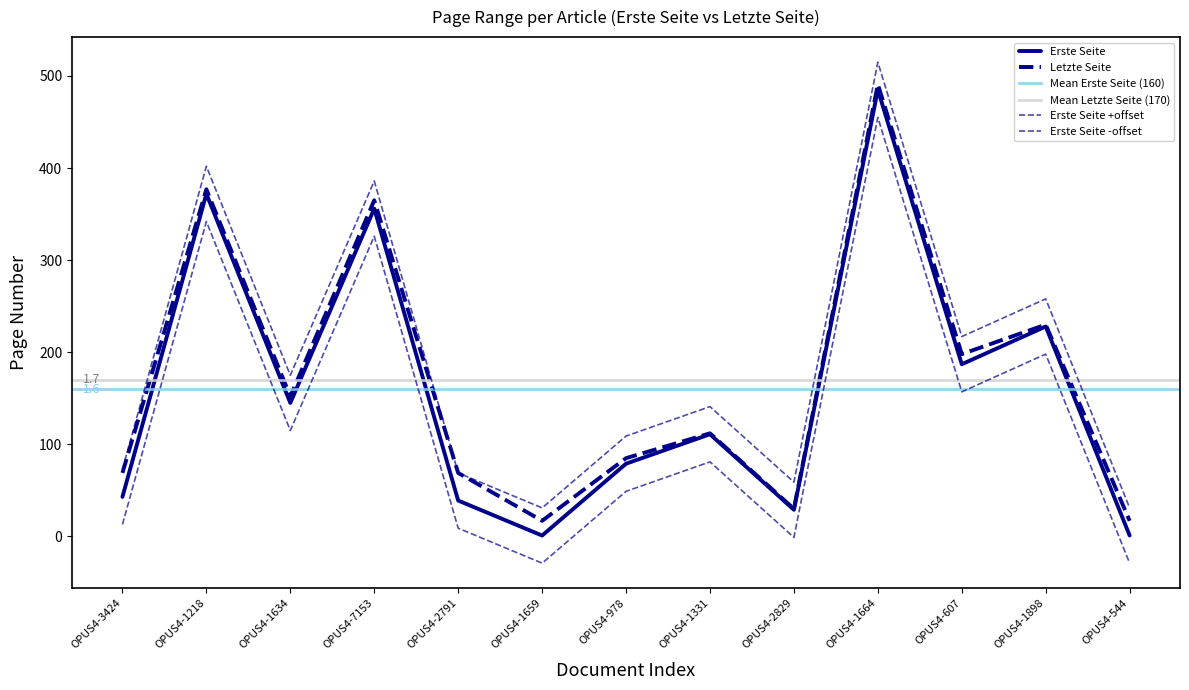

What is the label of the 13th point from the right?

OPUS4-3424